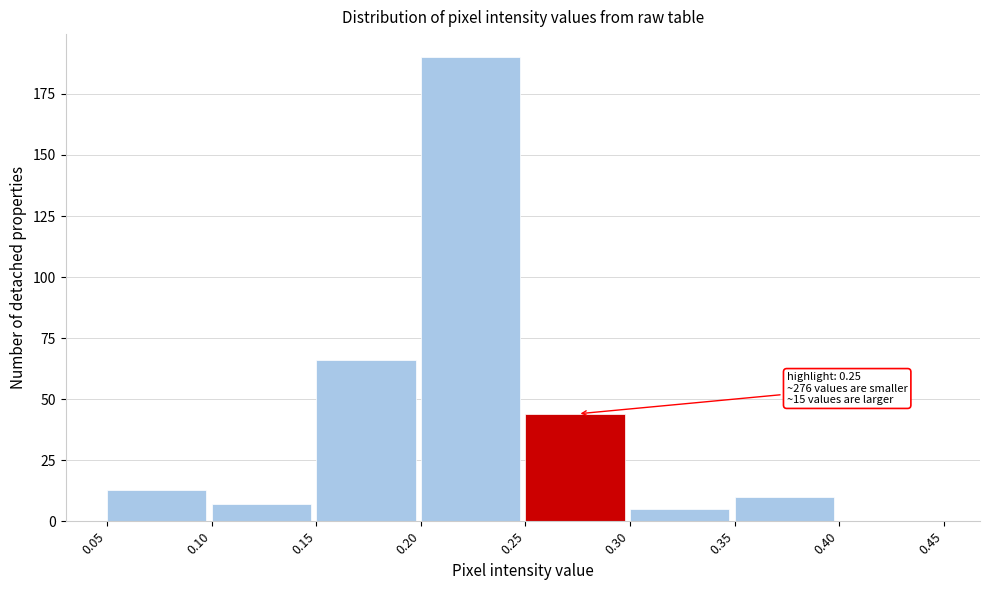

Which range on the x-axis has the tallest bar?

0.20 to 0.25